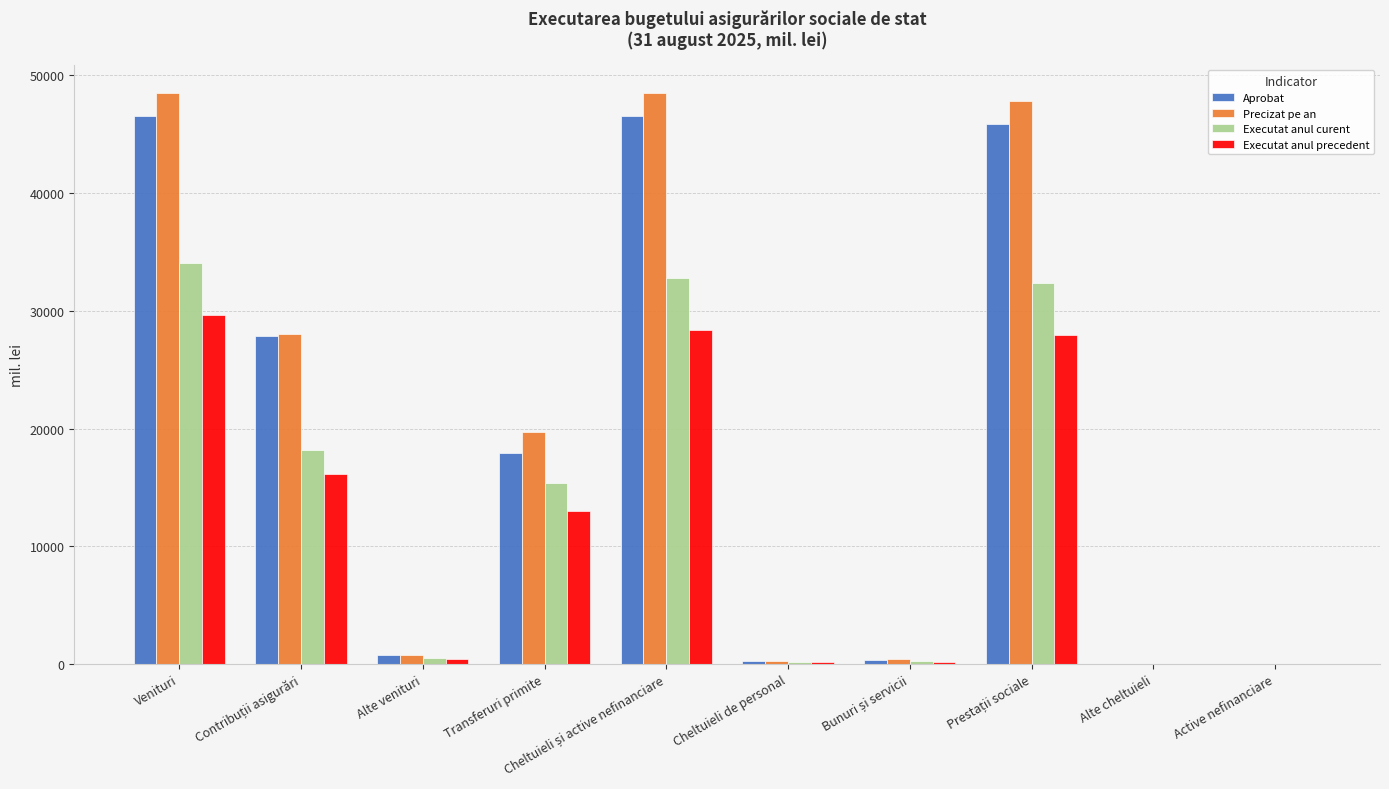

True or false: Aprobat has a value of 46513.7 at Venituri.

True